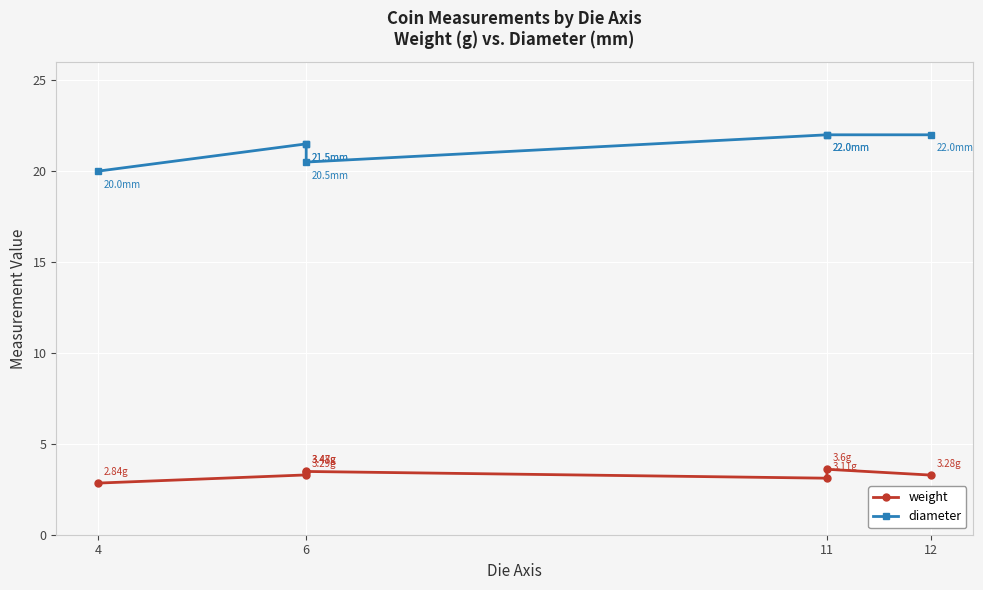

What is the difference between the diameter values at 6 and 4?

1.5